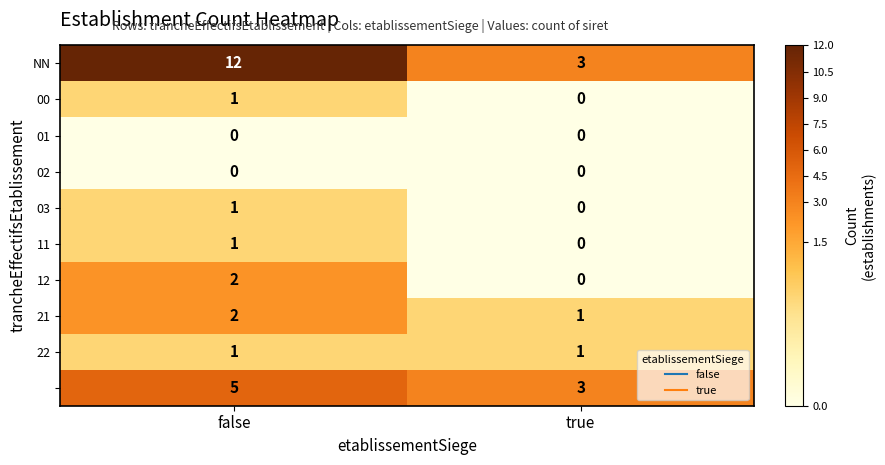

What is the difference between the highest and lowest values at false?

12